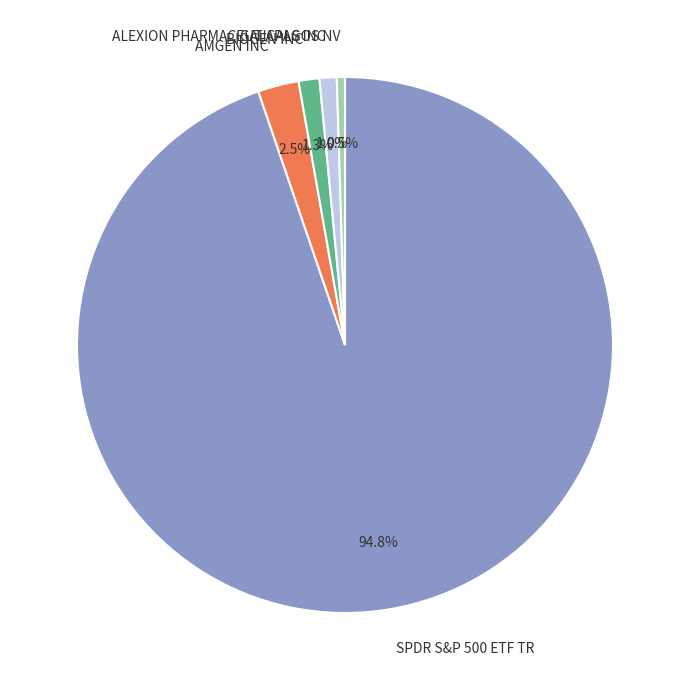

Is it true that SPDR S&P 500 ETF TR is 95% of the pie?

True